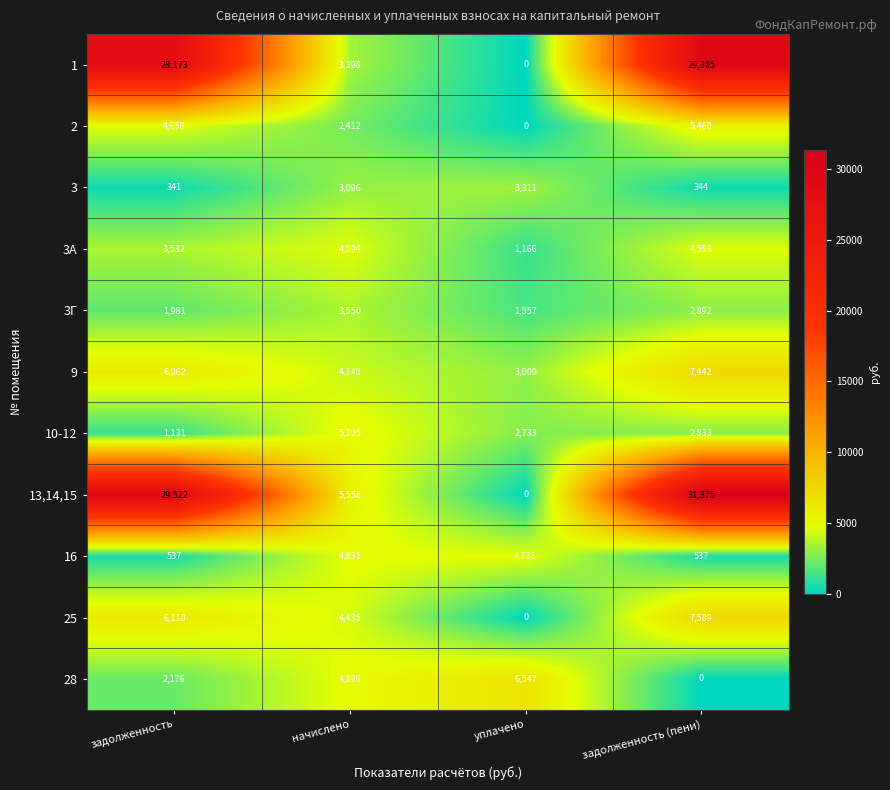

What is the difference between the 9 values at задолженность and уплачено?

3053